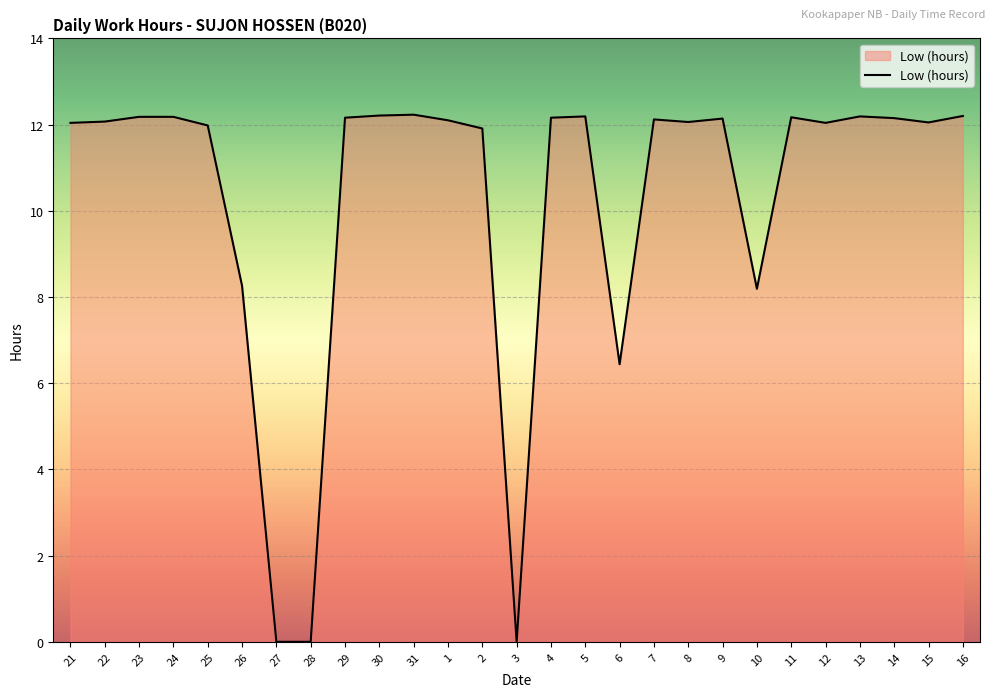

At which label is the value closest to 6?

6